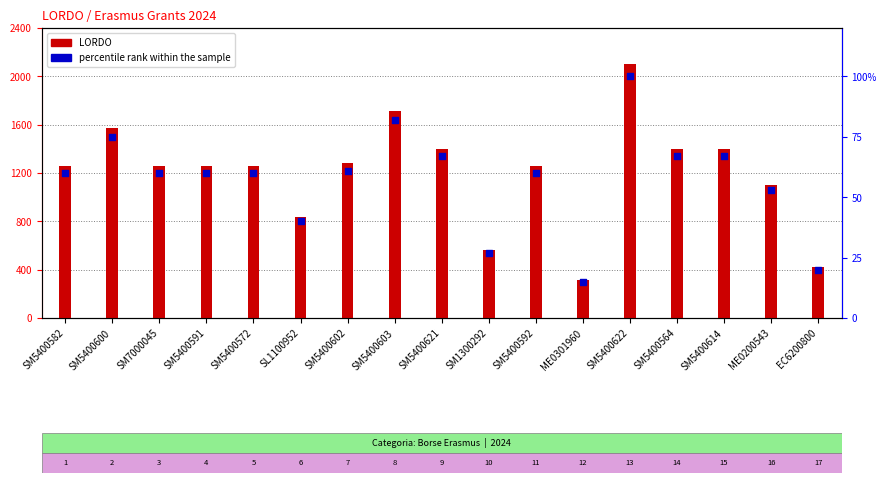

Which series has the largest total across all categories?

LORDO